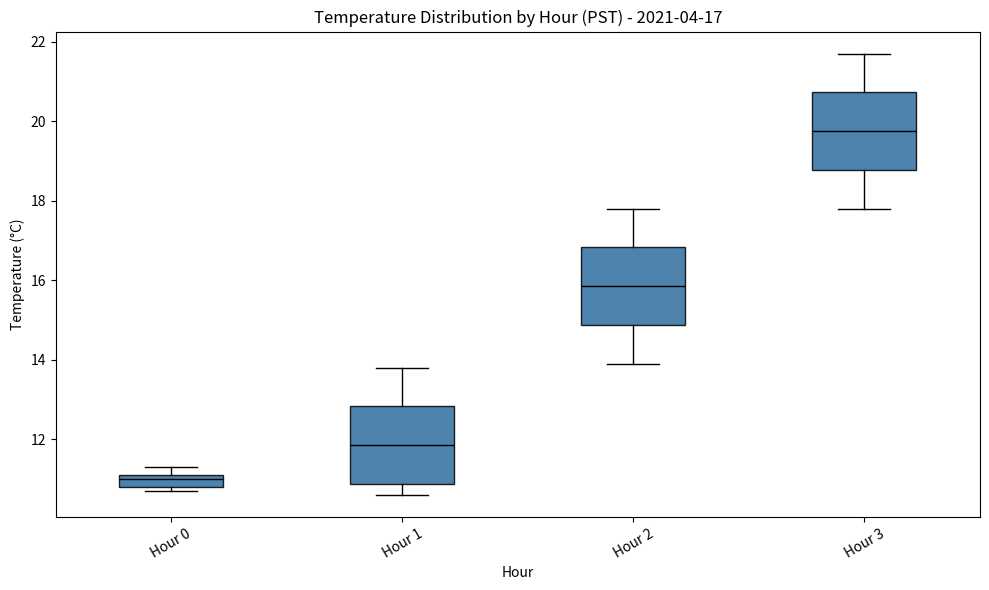

Which box's median line is the highest?

Hour 3